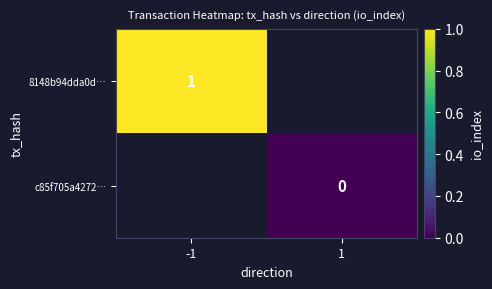

The 8148b94dda0d… series shows 1 at -1. True or false?

True